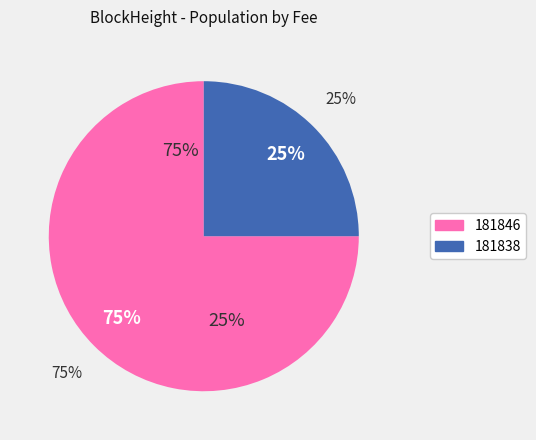

To the nearest percent, what is the combined percentage of 181846 and 181838?

100%